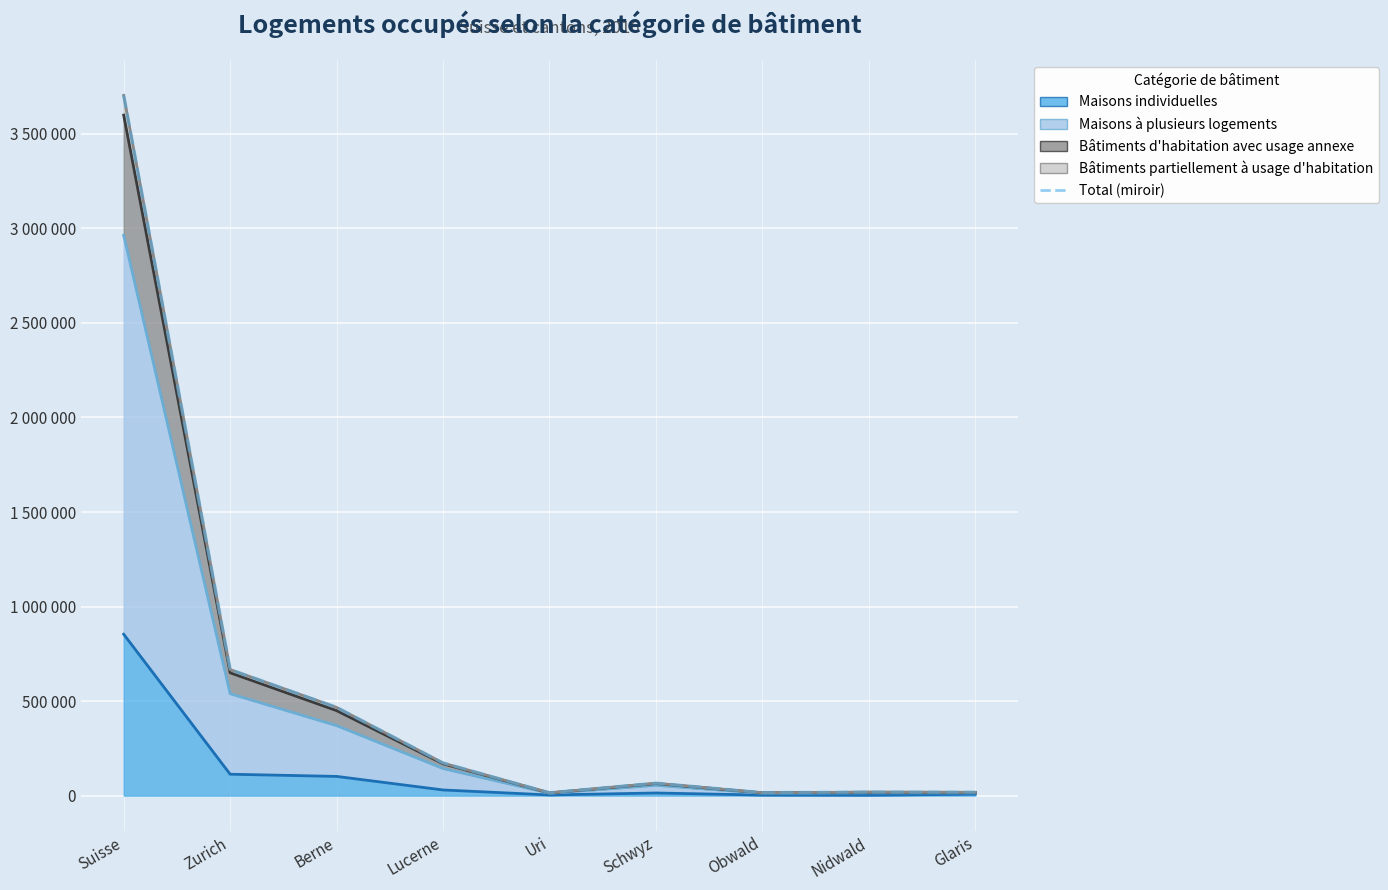

The chart shows a value of 29146 at Glaris. True or false?

False